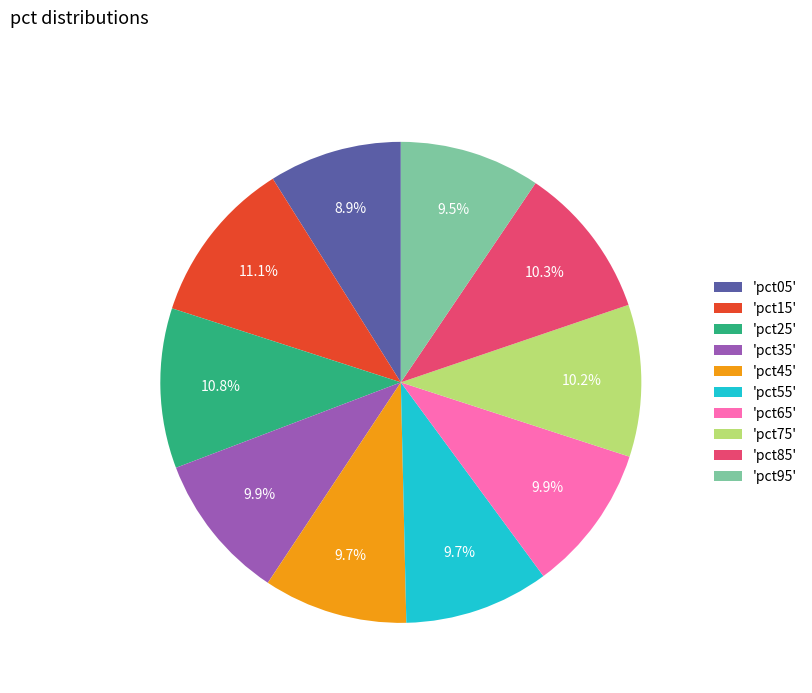

Combined, what portion of the pie is 'pct65' and 'pct85'?

20.2%